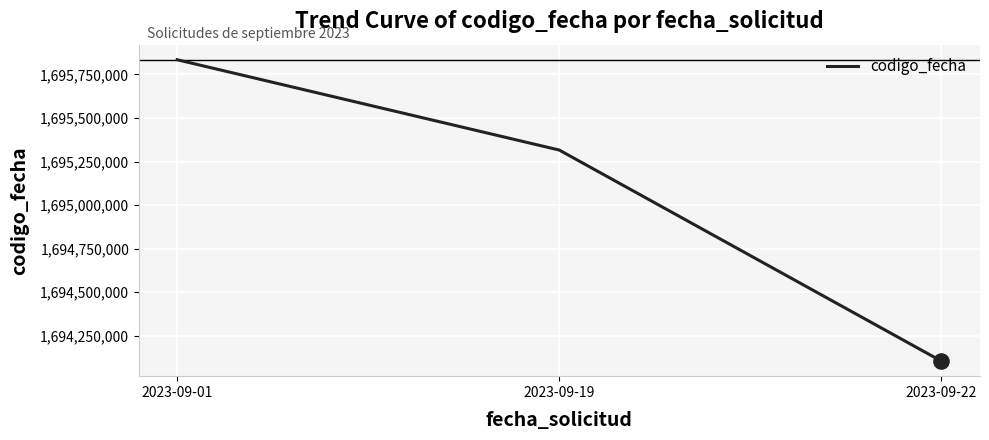

What is the change in value from 2023-09-01 to 2023-09-22?

-1729465